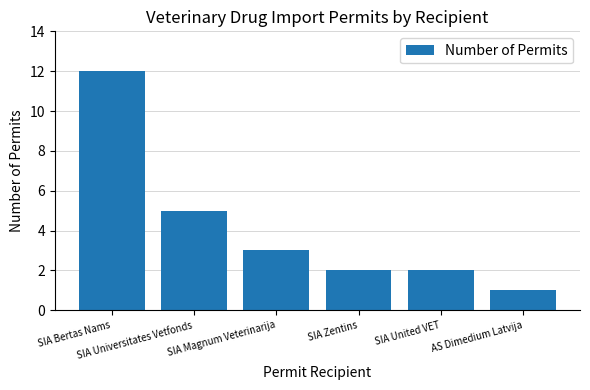

Which label corresponds to the largest value in the chart?

SIA Bertas Nams